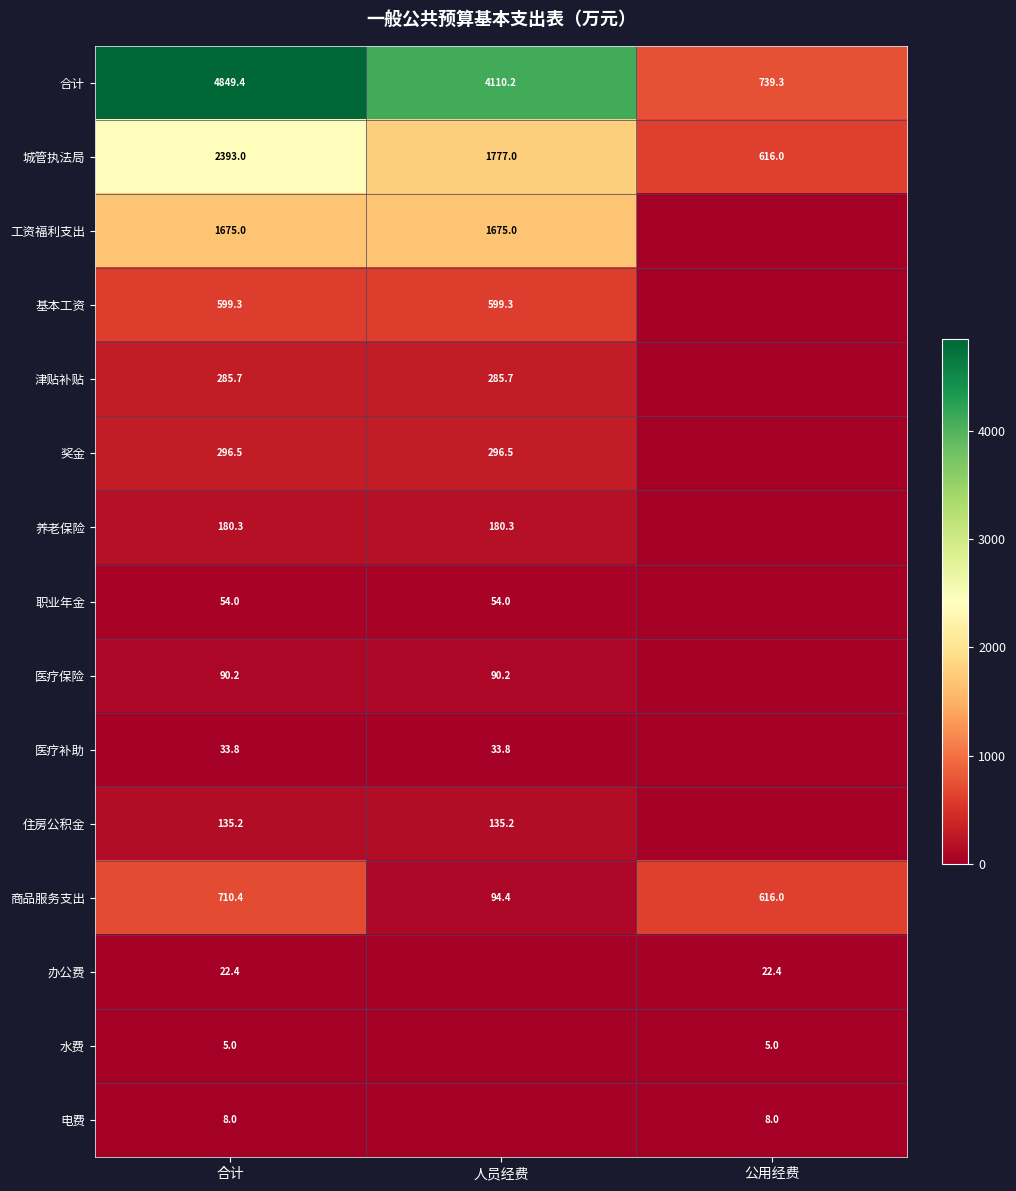

What is the sum of the 奖金 values at 人员经费 and 合计?

593.0